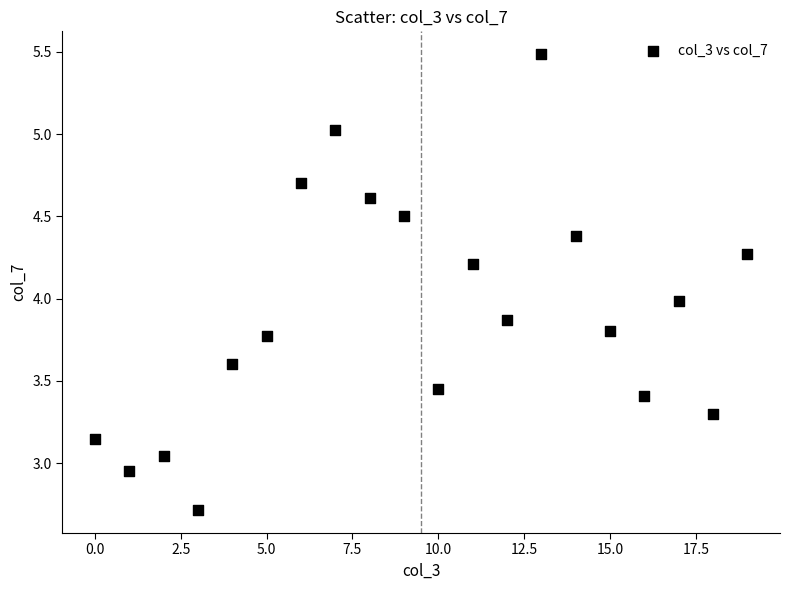

What is the range of Y values (max minus min)?

2.8